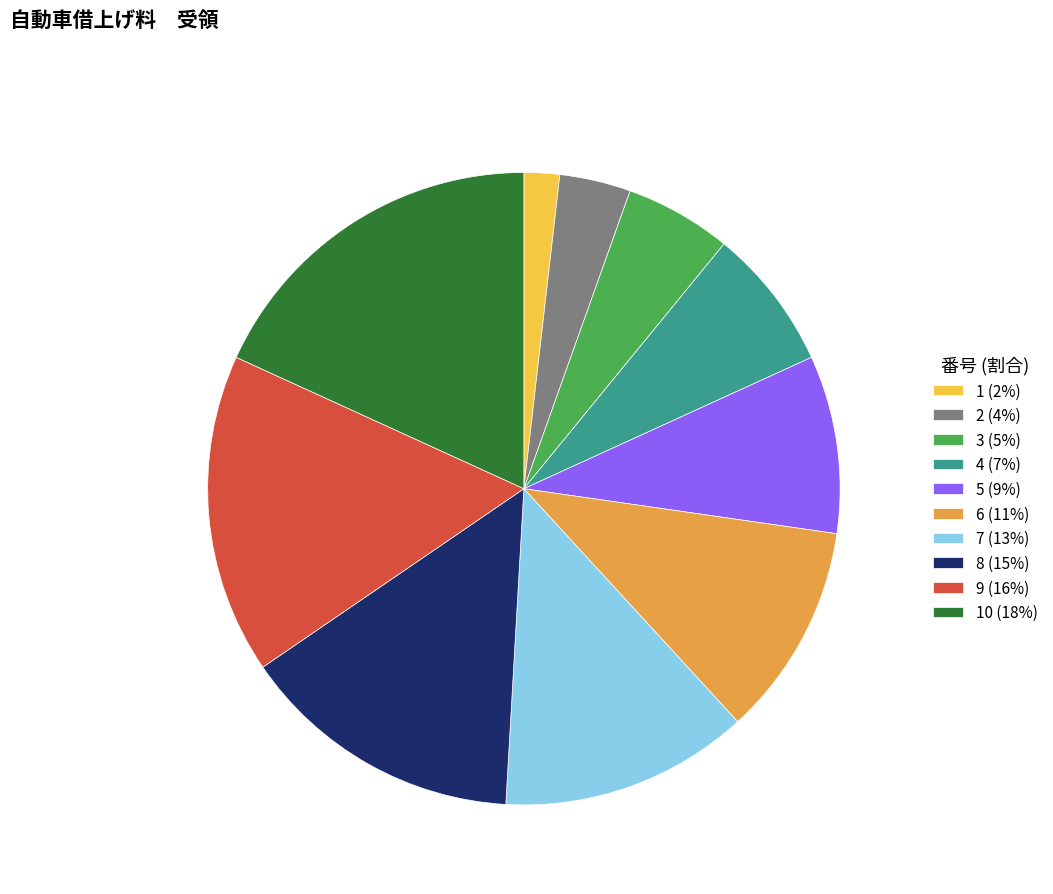

Is 5 (9%) the majority of the pie?

No